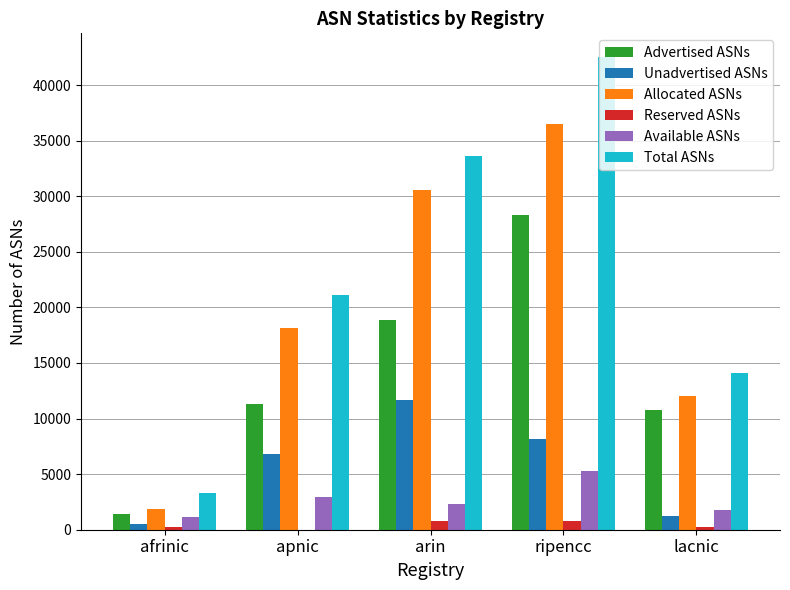

What is the sum of all Available ASNs values?

13511